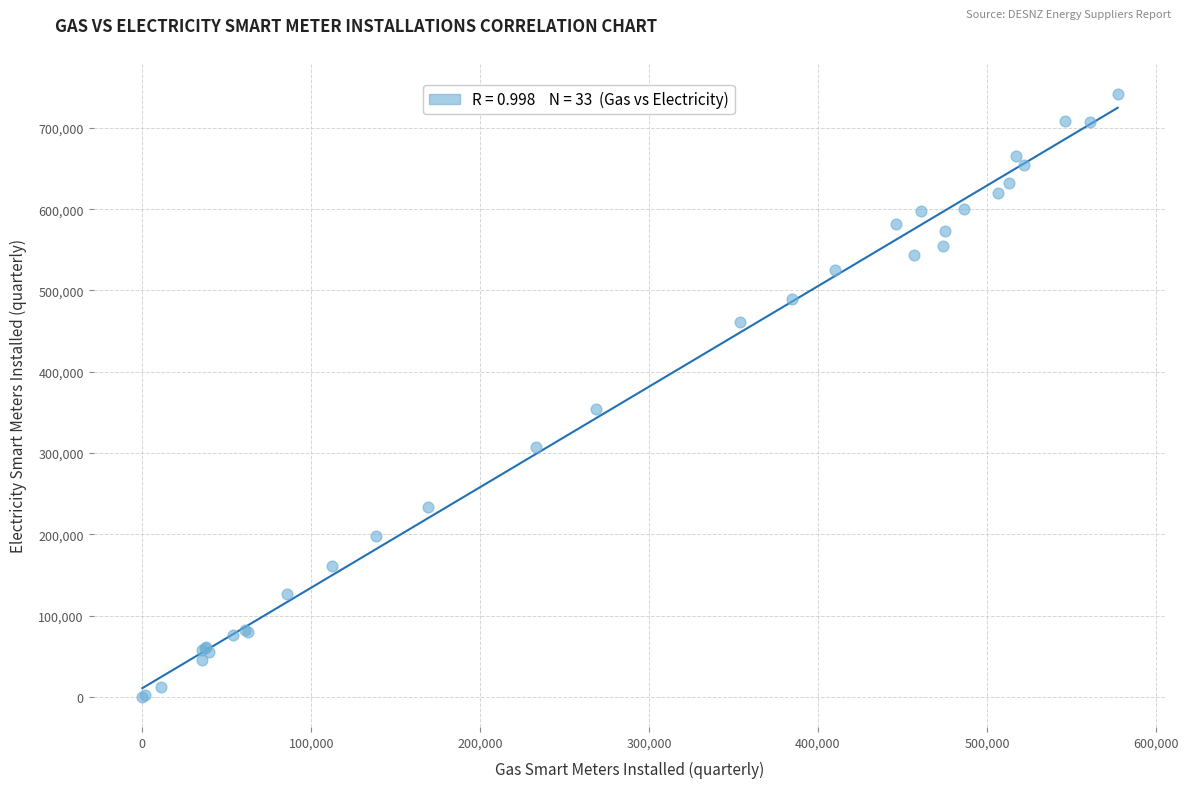

What Y value in the scatter plot is closest to 370791?

354641